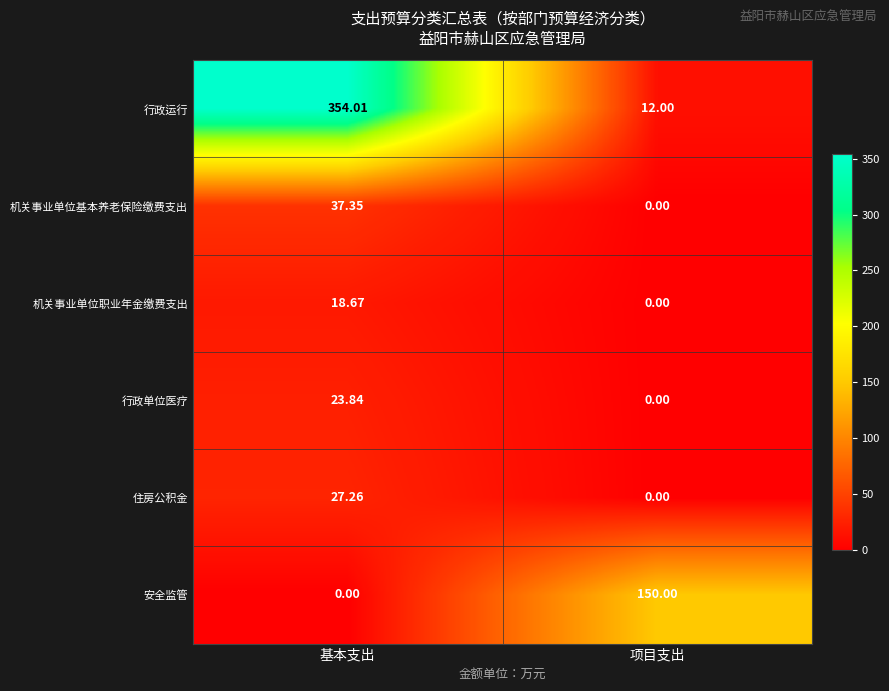

How many data points does each series have?

2